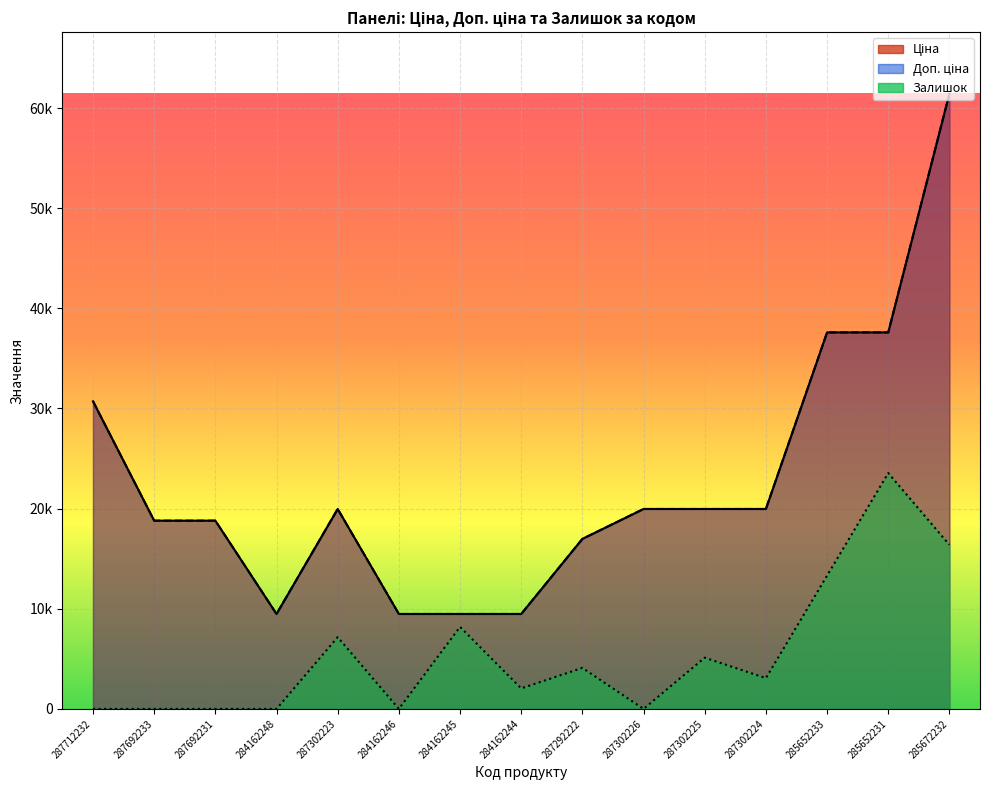

How many values in the Доп. ціна series exceed 19964?

8